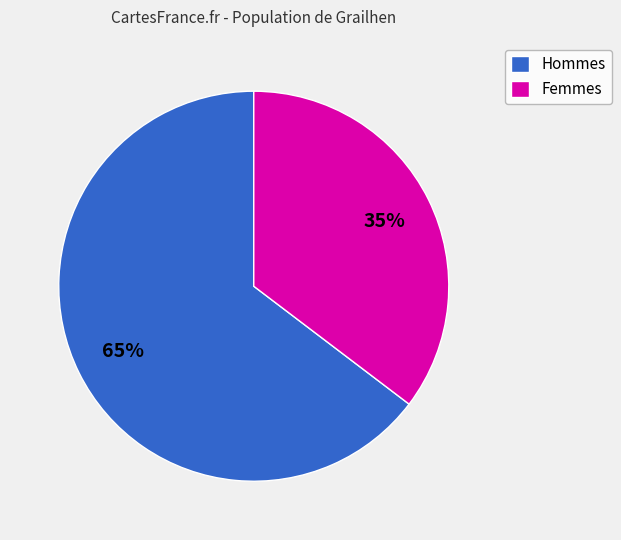

Does any single category account for the majority?

Yes